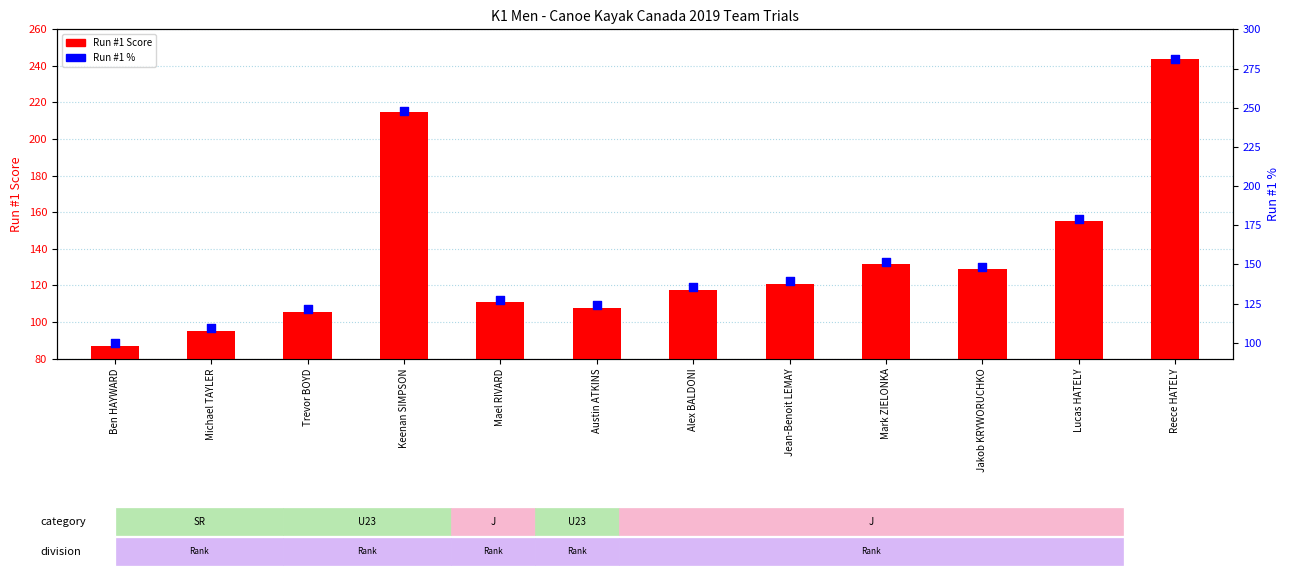

What are all the series names shown in the legend?

Run #1 Score, Run #1 %